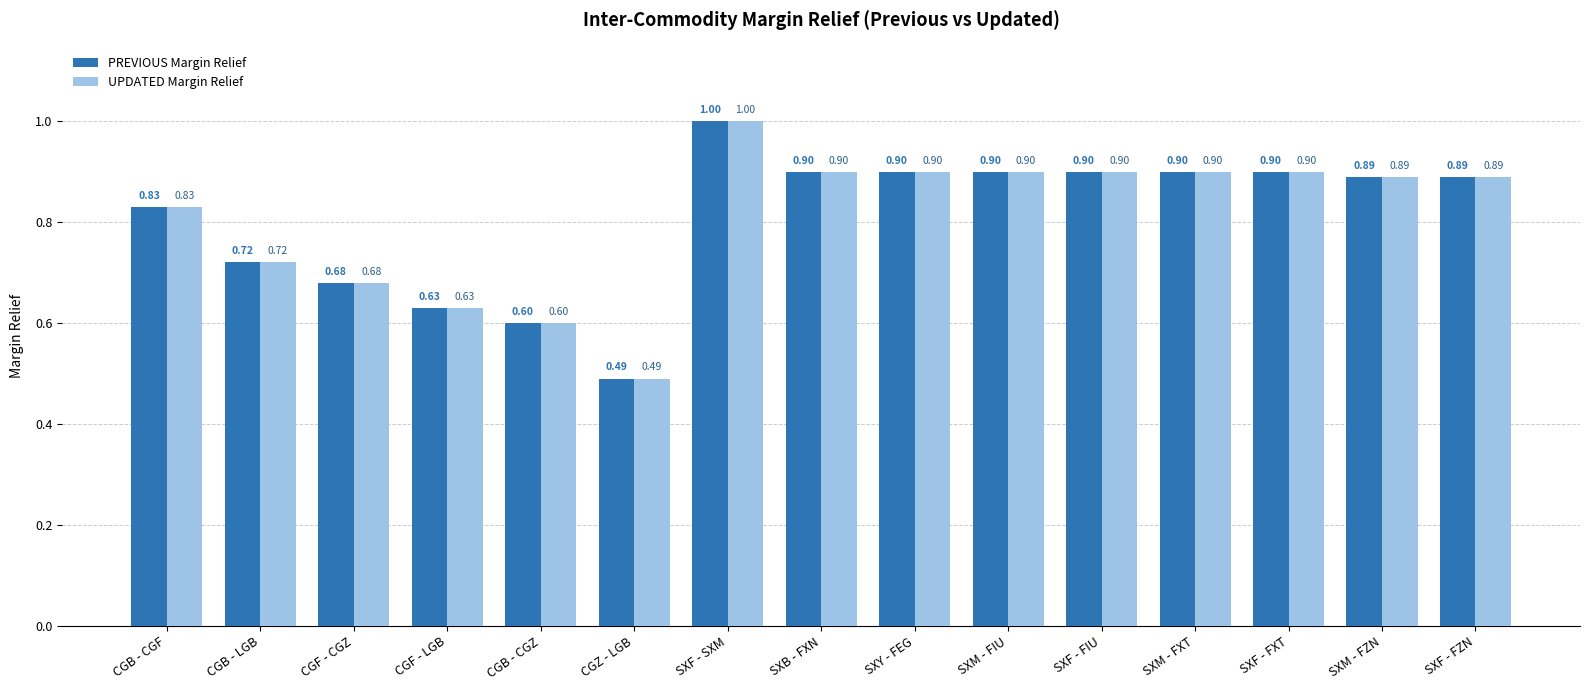

What is the difference between the PREVIOUS Margin Relief values at CGF - CGZ and SXF - FXT?

0.2